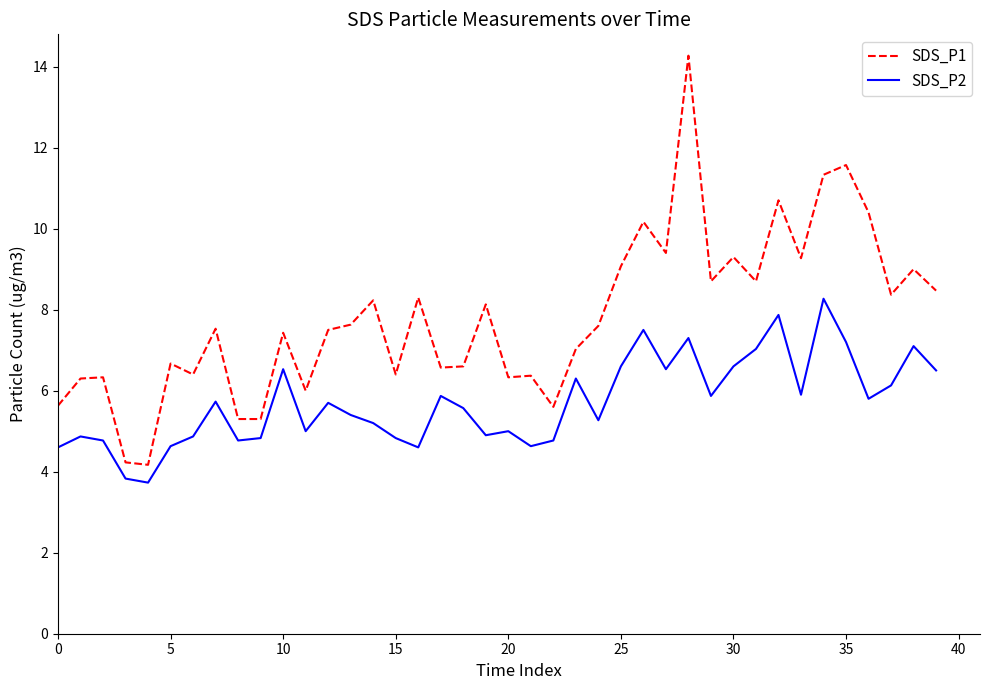

Rank the series by their maximum value, from highest to lowest.

SDS_P1, SDS_P2